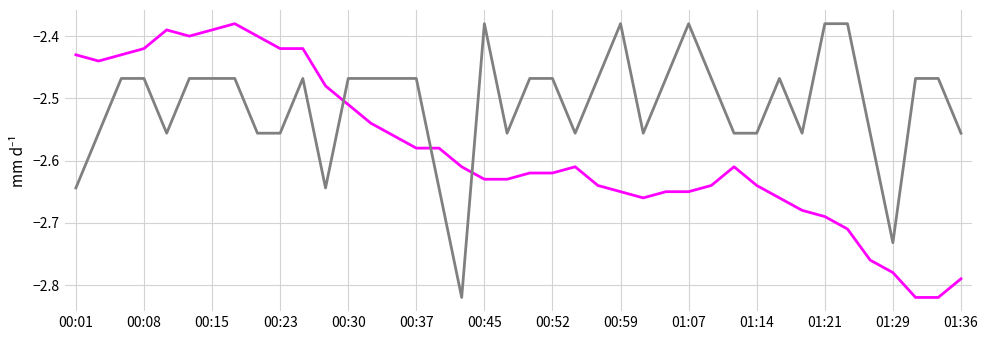

Reading left to right, extract all data points from this chart.

BME280_temperature: -2.4	-2.4	-2.4	-2.4	-2.4	-2.4	-2.4	-2.4	-2.4	-2.4	-2.4	-2.5	-2.5	-2.5	-2.6	-2.6	-2.6	-2.6	-2.6	-2.6	-2.6	-2.6	-2.6	-2.6	-2.6	-2.7	-2.6	-2.6	-2.6	-2.6	-2.6	-2.7	-2.7	-2.7	-2.7	-2.8	-2.8	-2.8	-2.8	-2.8
Signal: -2.6	-2.6	-2.5	-2.5	-2.6	-2.5	-2.5	-2.5	-2.6	-2.6	-2.5	-2.6	-2.5	-2.5	-2.5	-2.5	-2.6	-2.8	-2.4	-2.6	-2.5	-2.5	-2.6	-2.5	-2.4	-2.6	-2.5	-2.4	-2.5	-2.6	-2.6	-2.5	-2.6	-2.4	-2.4	-2.6	-2.7	-2.5	-2.5	-2.6